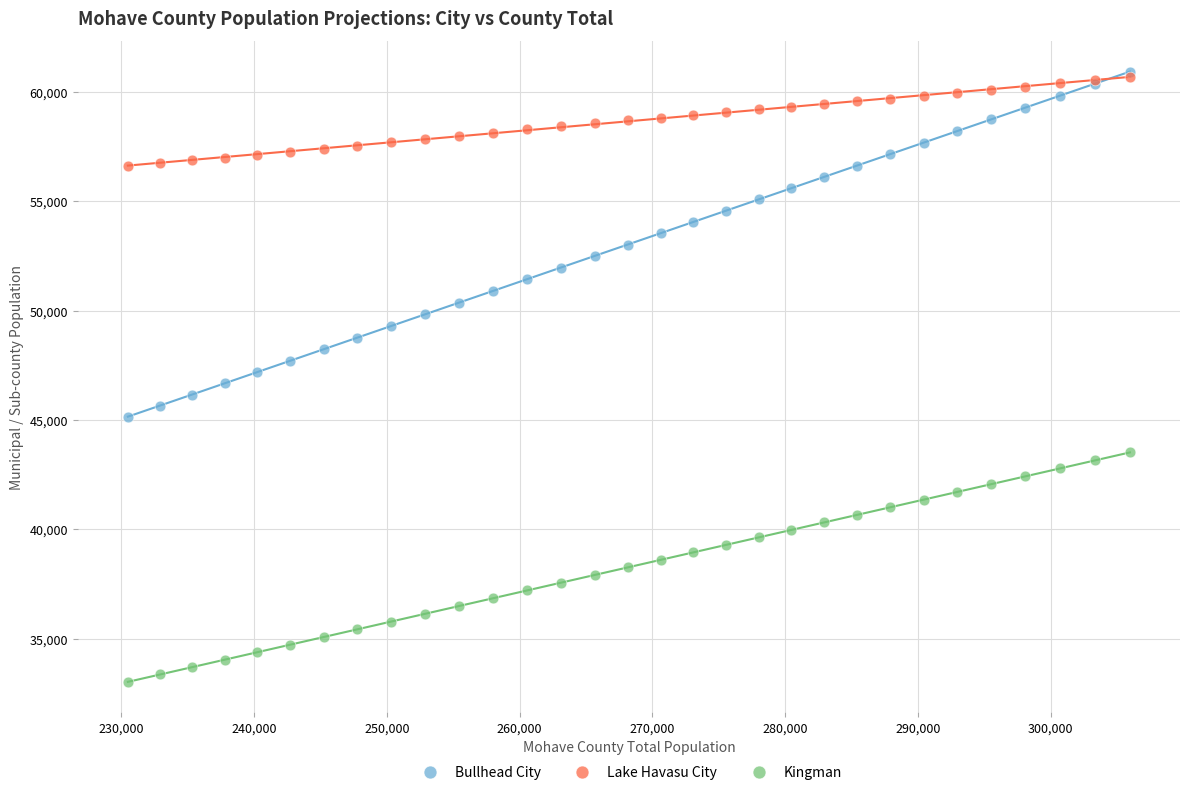

What are all the series names shown in the legend?

Bullhead City, Lake Havasu City, Kingman